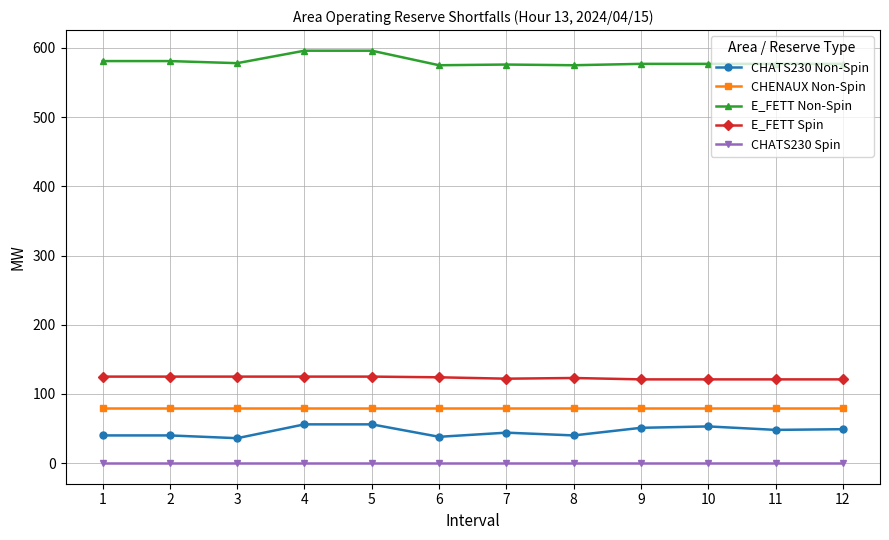

The E_FETT Non-Spin series shows 850 at 6. True or false?

False